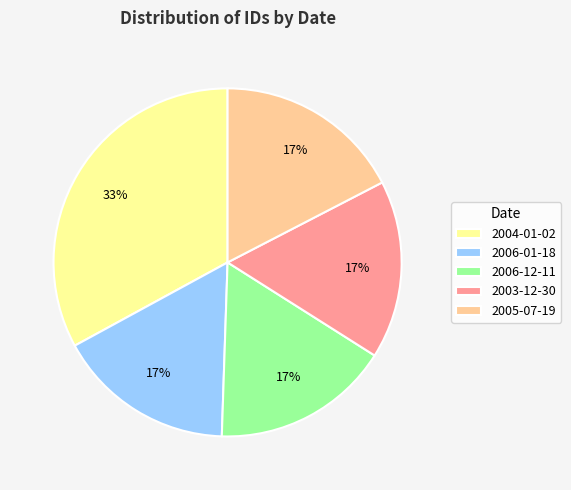

Between 2004-01-02 and 2003-12-30, which is larger?

2004-01-02